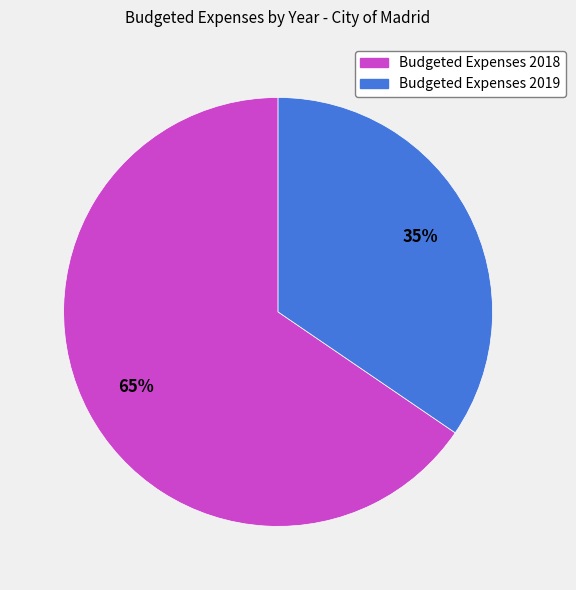

Is there any slice that represents more than half of the pie?

Yes